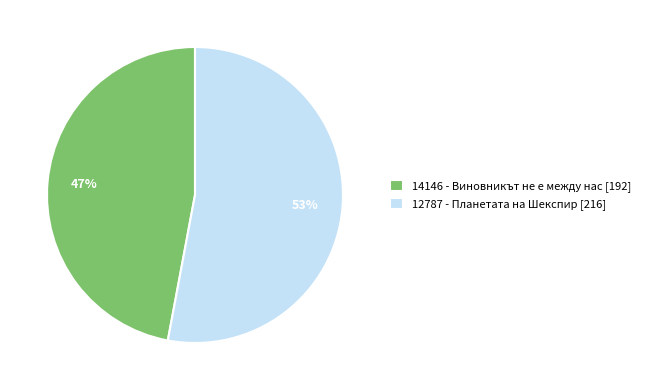

Rank the categories by value from highest to lowest.

12787, 14146